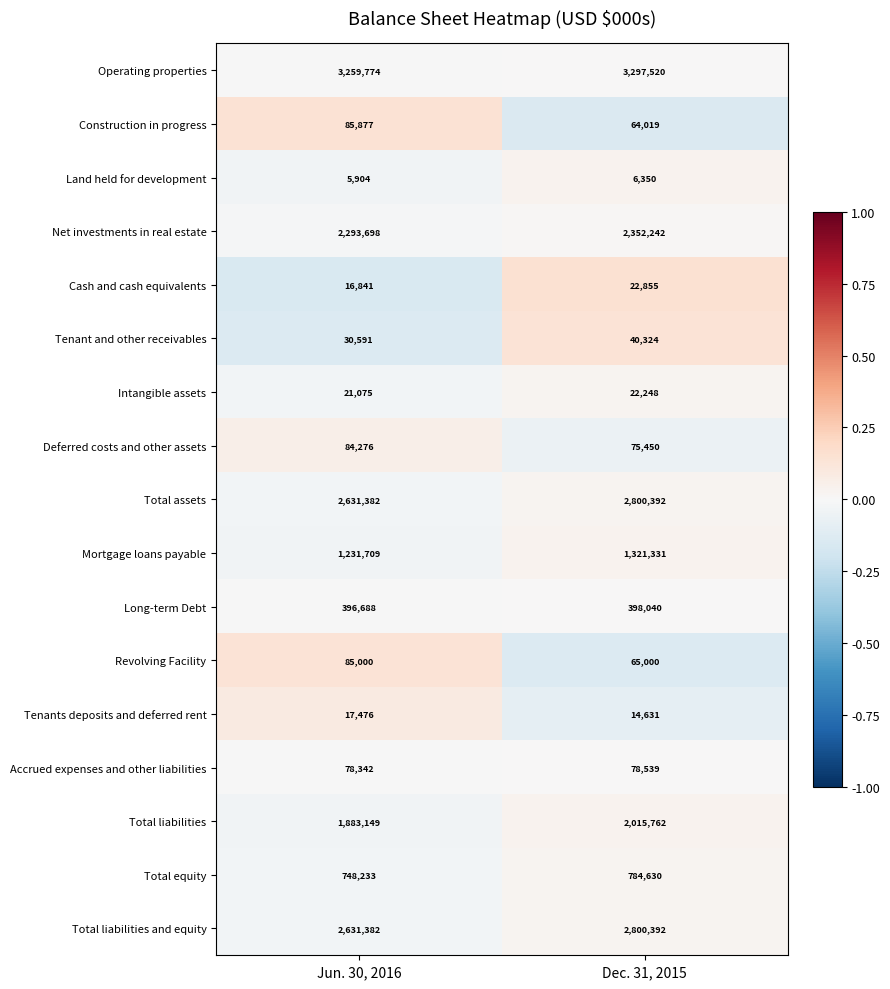

Where is Tenant and other receivables nearest to the value 35457?

Jun. 30, 2016